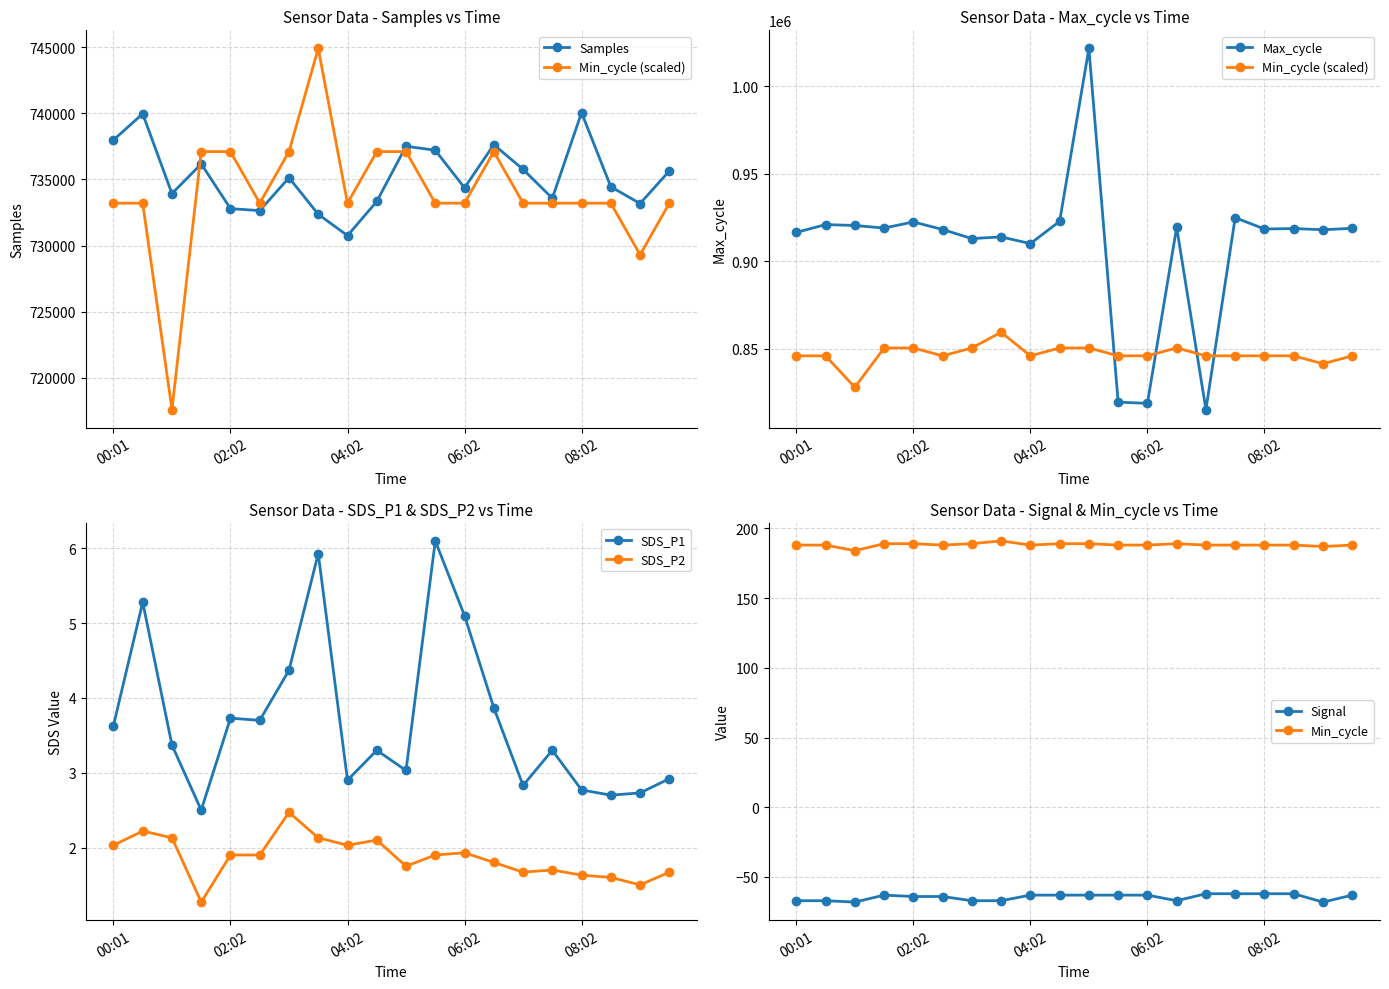

True or false: Samples has a value of 988393.4 at 03:32.

False